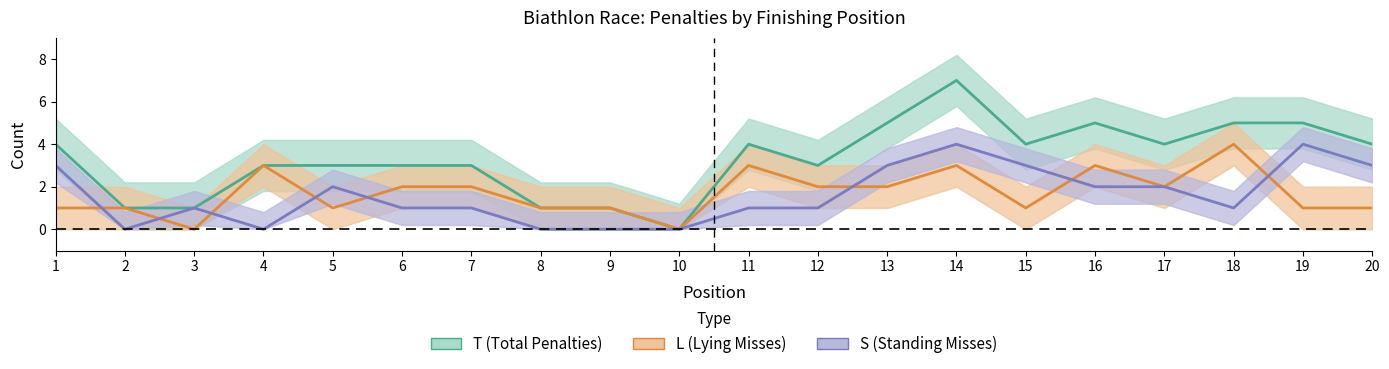

How many lines are shown in the chart?

3